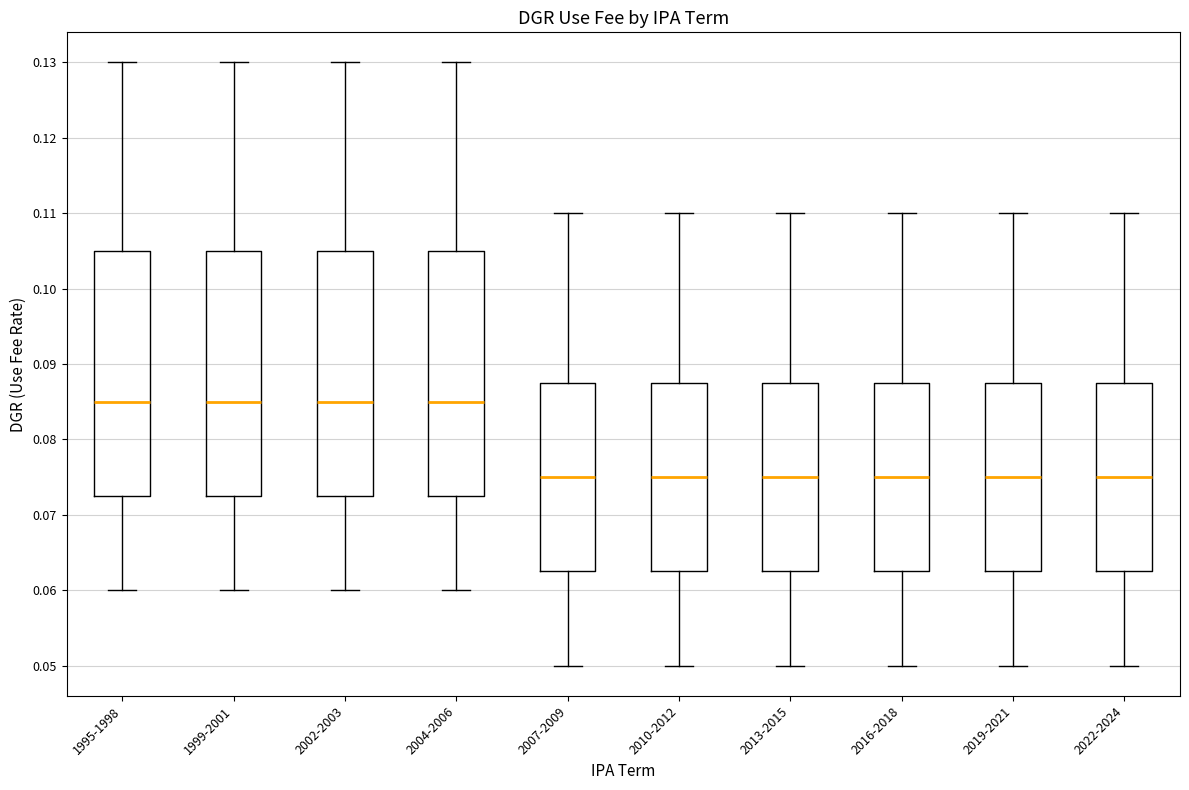

Reading left to right, transcribe this box plot: for each box, give where its median line is, the range the box spans, and where its two whiskers end, as read against the y-axis. The values are not printed on the chart, so give them approximately, as read against the axis.

1995-1998: median 0.085, box 0.073 to 0.105, whiskers 0.060 to 0.130
1999-2001: median 0.085, box 0.073 to 0.105, whiskers 0.060 to 0.130
2002-2003: median 0.085, box 0.073 to 0.105, whiskers 0.060 to 0.130
2004-2006: median 0.085, box 0.073 to 0.105, whiskers 0.060 to 0.130
2007-2009: median 0.075, box 0.063 to 0.088, whiskers 0.050 to 0.110
2010-2012: median 0.075, box 0.063 to 0.088, whiskers 0.050 to 0.110
2013-2015: median 0.075, box 0.063 to 0.088, whiskers 0.050 to 0.110
2016-2018: median 0.075, box 0.063 to 0.088, whiskers 0.050 to 0.110
2019-2021: median 0.075, box 0.063 to 0.088, whiskers 0.050 to 0.110
2022-2024: median 0.075, box 0.063 to 0.088, whiskers 0.050 to 0.110